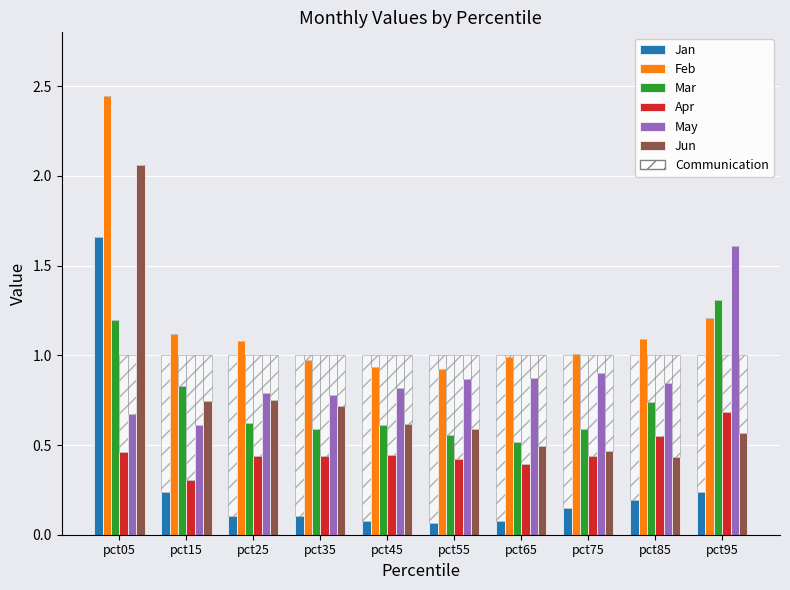

Is it true that Apr equals 0.7 at pct75?

False